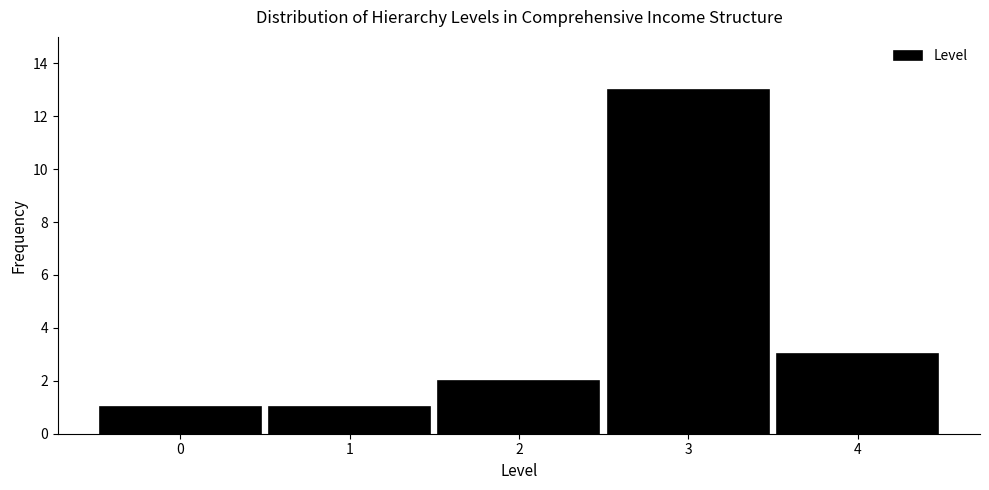

Reading left to right, extract all data points from this chart.

0=1	1=1	2=2	3=13	4=3